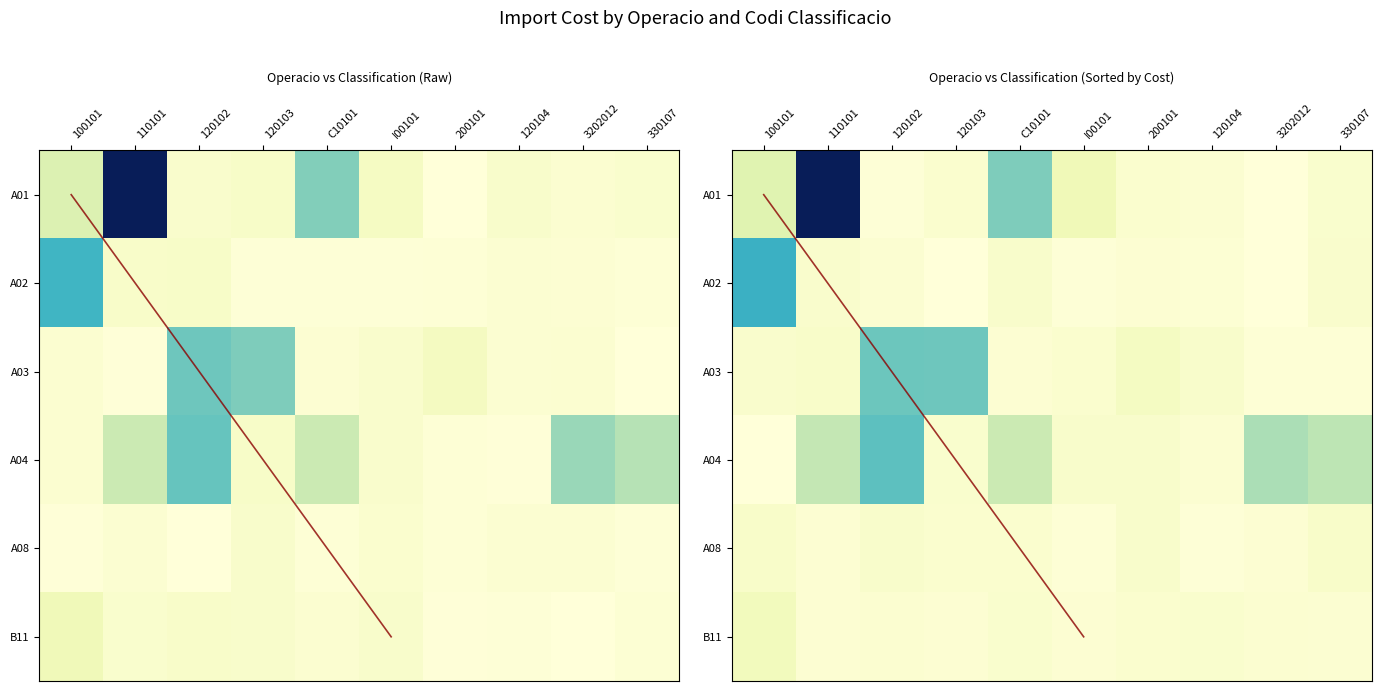

Where is A01 nearest to the value 0?

200101